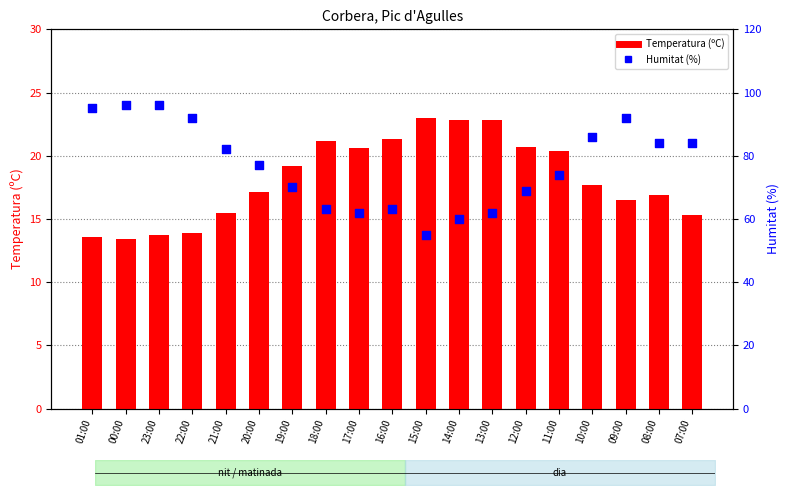

What is the total value across all series at 08:00?

100.9